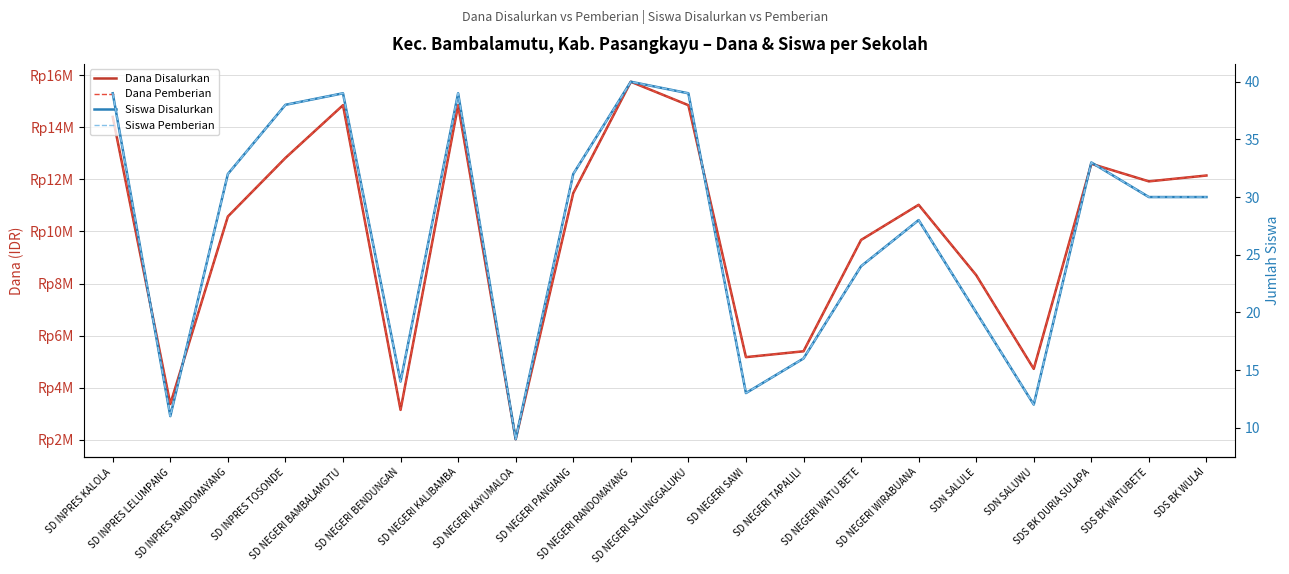

Which label corresponds to the smallest value in the chart?

SD NEGERI KAYUMALOA